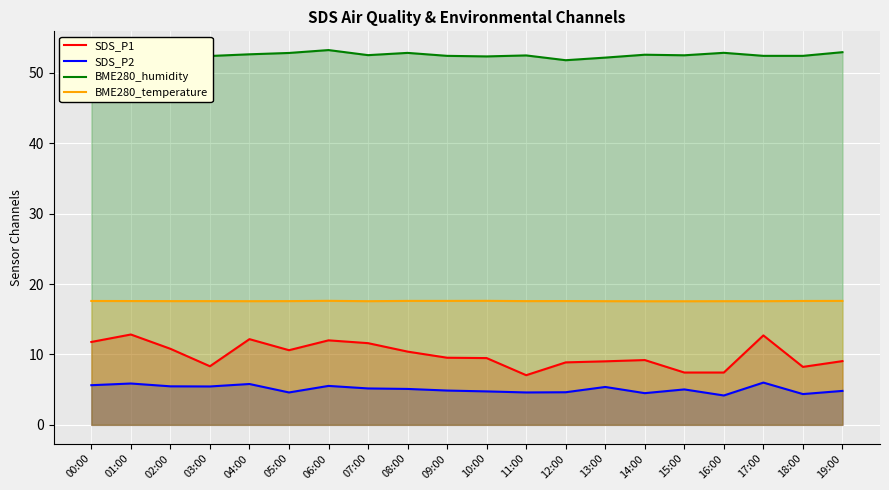

What is the difference between the maximum and minimum values in the BME280_temperature series?

0.1